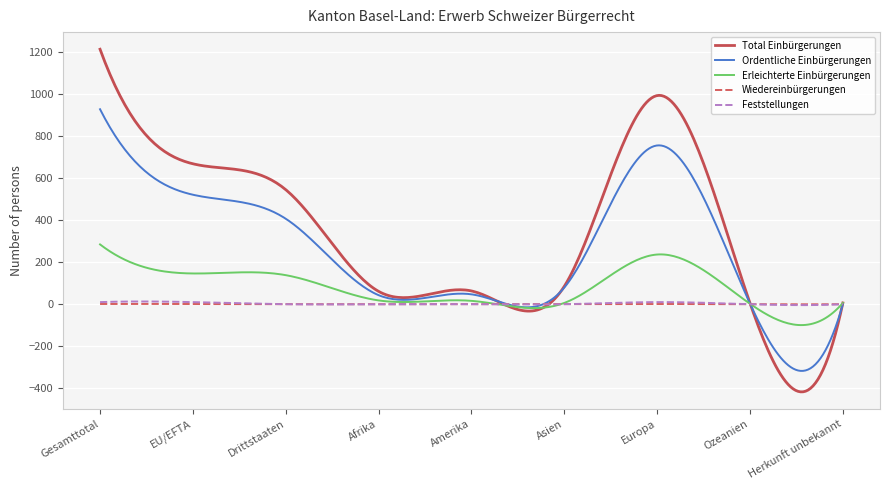

Which series has the largest range (max minus min)?

Total Einbürgerungen